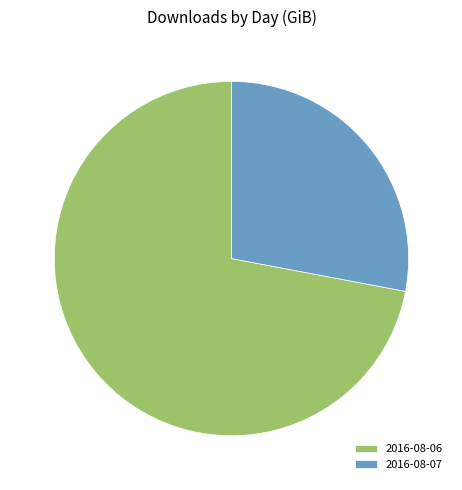

Does 2016-08-06 account for over 50% of the chart?

Yes